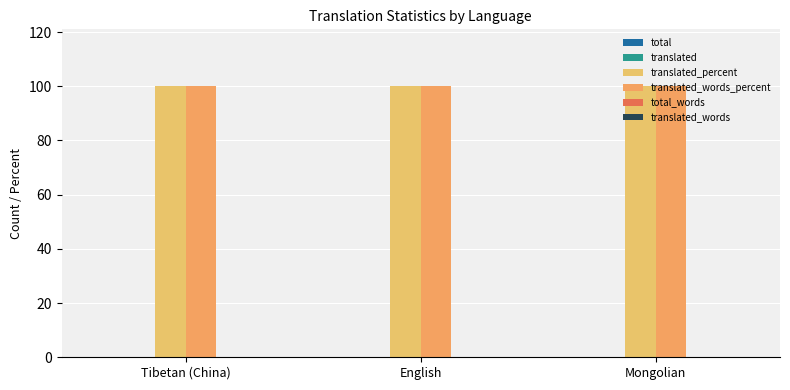

At which category is the sum across all series the highest?

Tibetan (China)